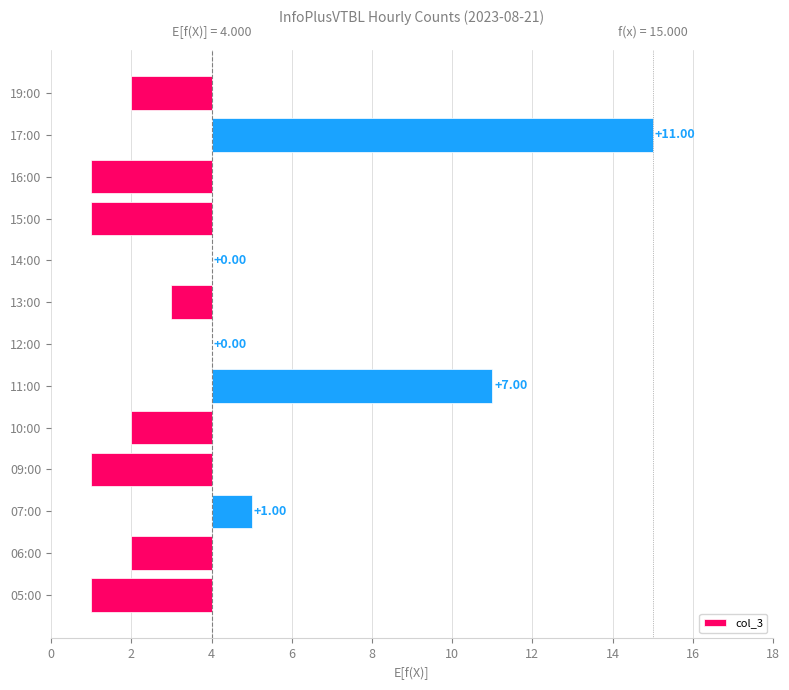

What is the maximum value shown in the chart?

11